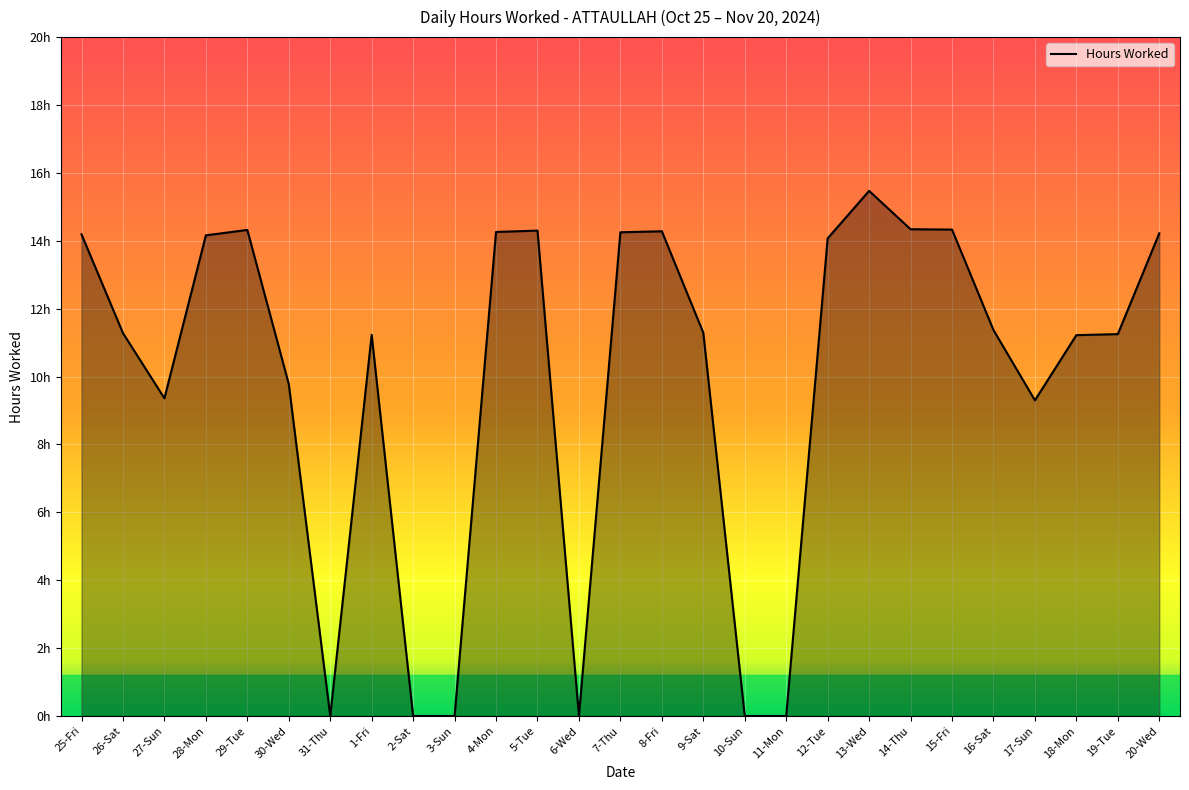

Rank the categories by value from lowest to highest.

31-Thu, 2-Sat, 3-Sun, 6-Wed, 10-Sun, 11-Mon, 17-Sun, 27-Sun, 30-Wed, 18-Mon, 1-Fri, 19-Tue, 26-Sat, 9-Sat, 16-Sat, 12-Tue, 28-Mon, 25-Fri, 20-Wed, 7-Thu, 4-Mon, 8-Fri, 5-Tue, 29-Tue, 15-Fri, 14-Thu, 13-Wed